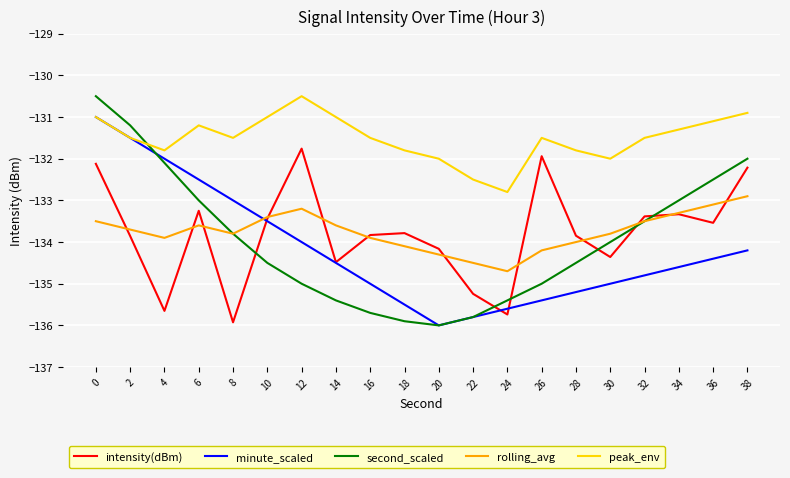

How many intersections are there between peak_env and second_scaled?

1